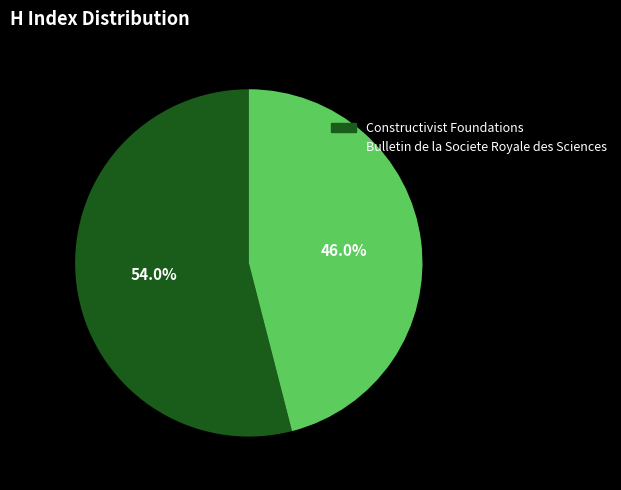

Which category has the biggest portion of the pie?

Constructivist Foundations